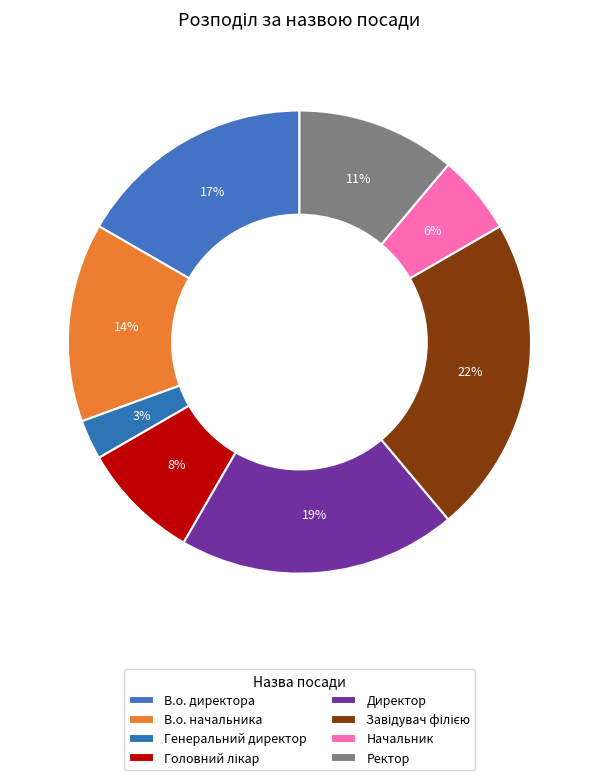

Is it true that Генеральний директор is 3% of the pie?

True